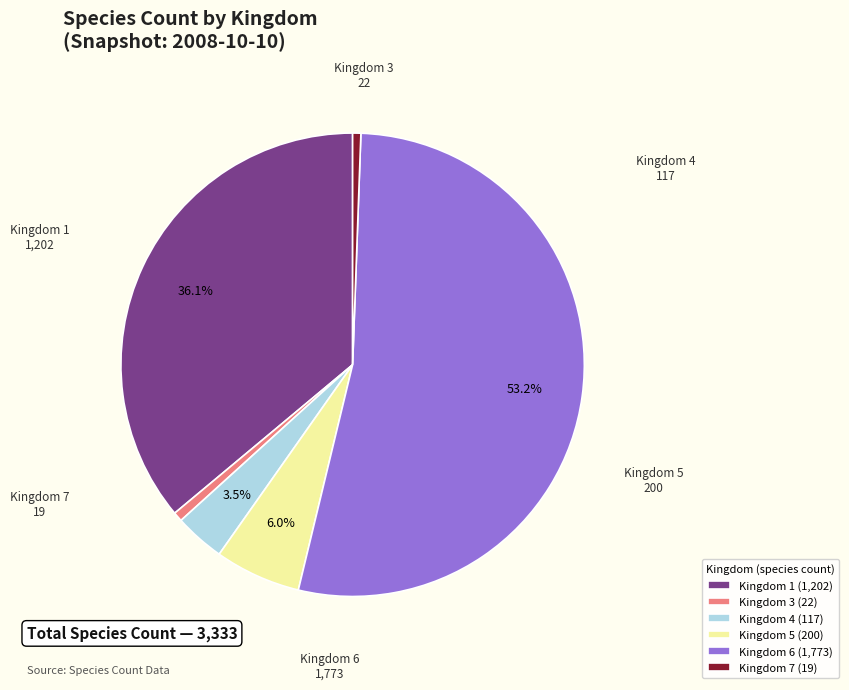

What portion of the pie excludes Kingdom 4 (117)?

96.5%